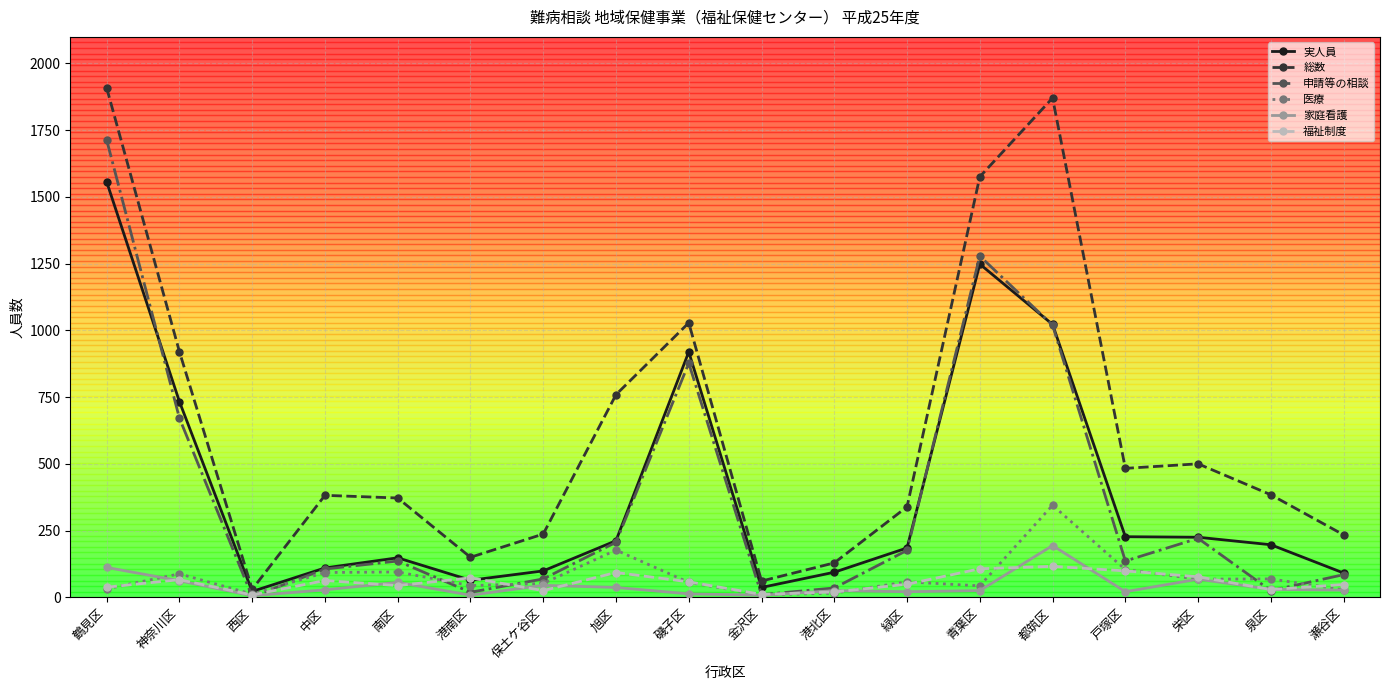

How many data points in 実人員 are less than 197?

9